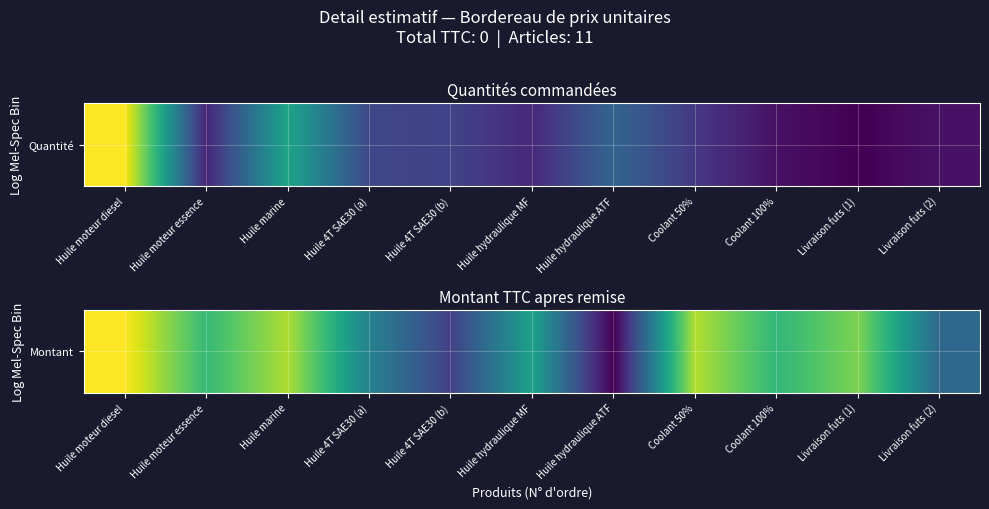

How many categories are shown in the chart?

11